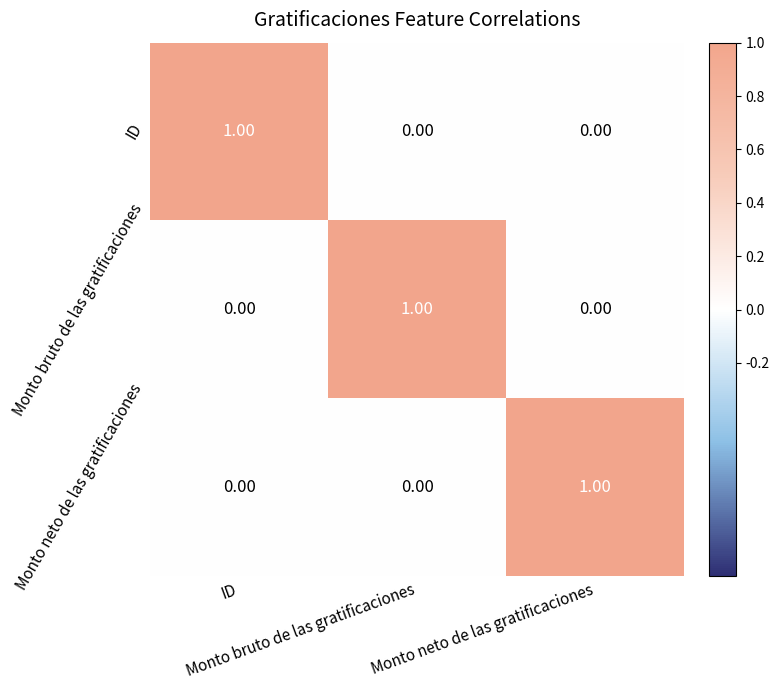

Which series has the largest total across all categories?

ID